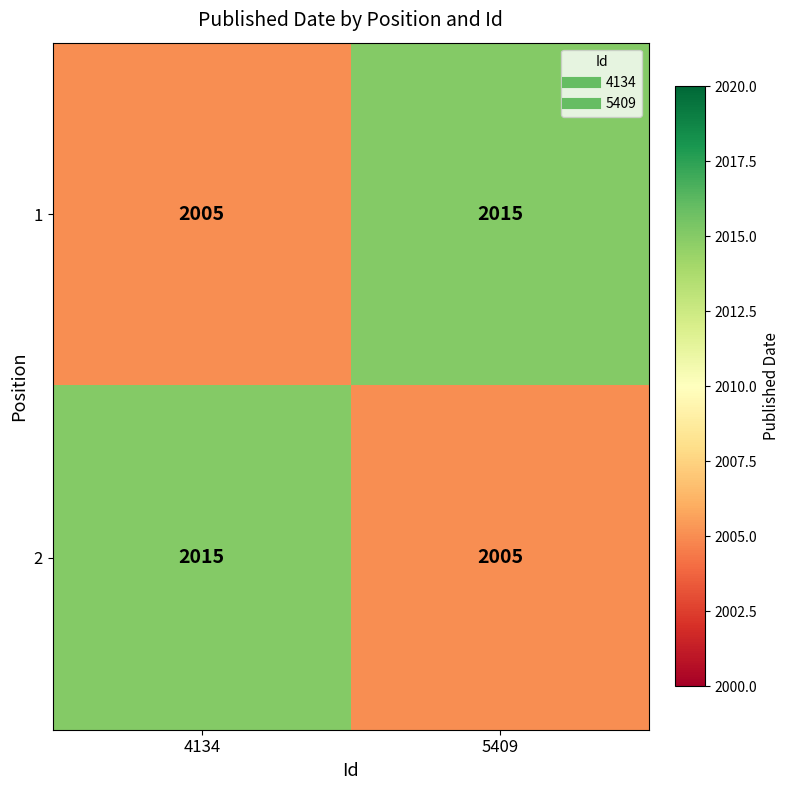

At how many categories does at least one series exceed 2007?

2